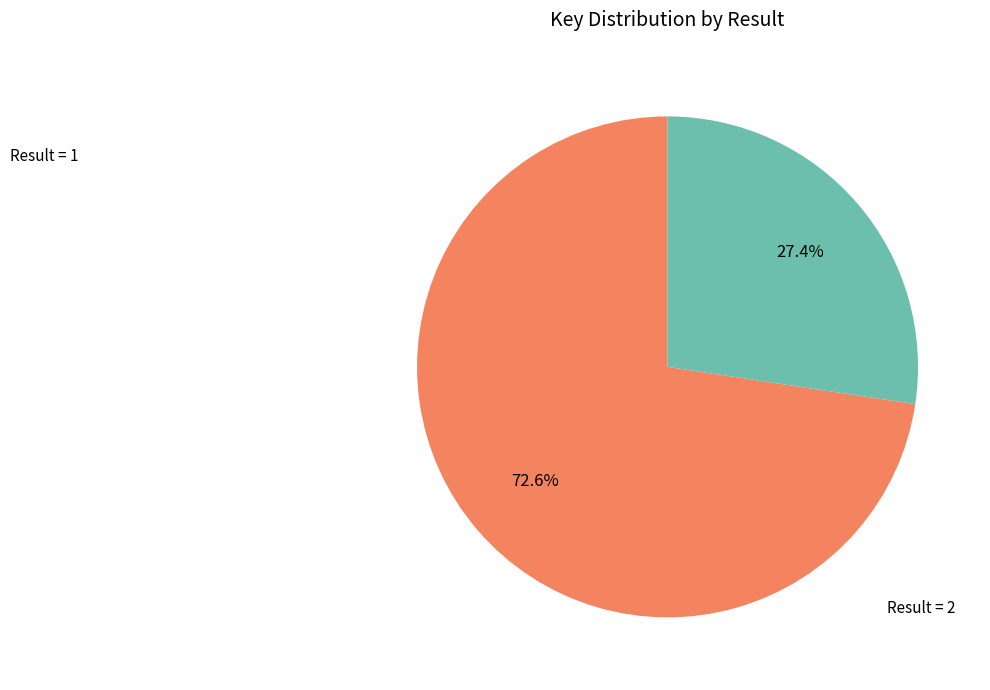

Rank the categories by value from lowest to highest.

Result = 2, Result = 1